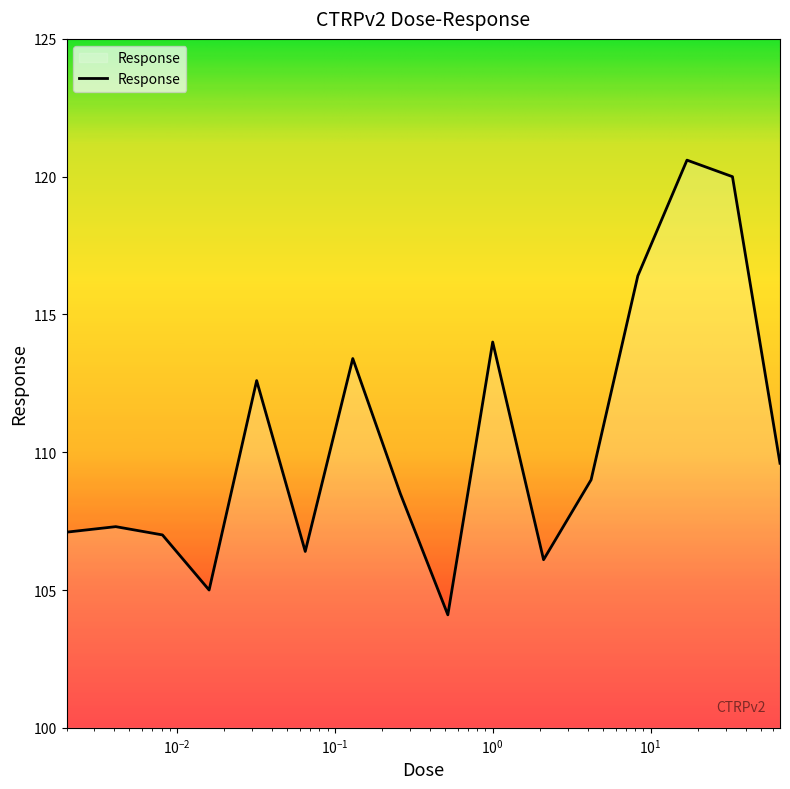

What is the difference between the maximum and minimum values?

16.5